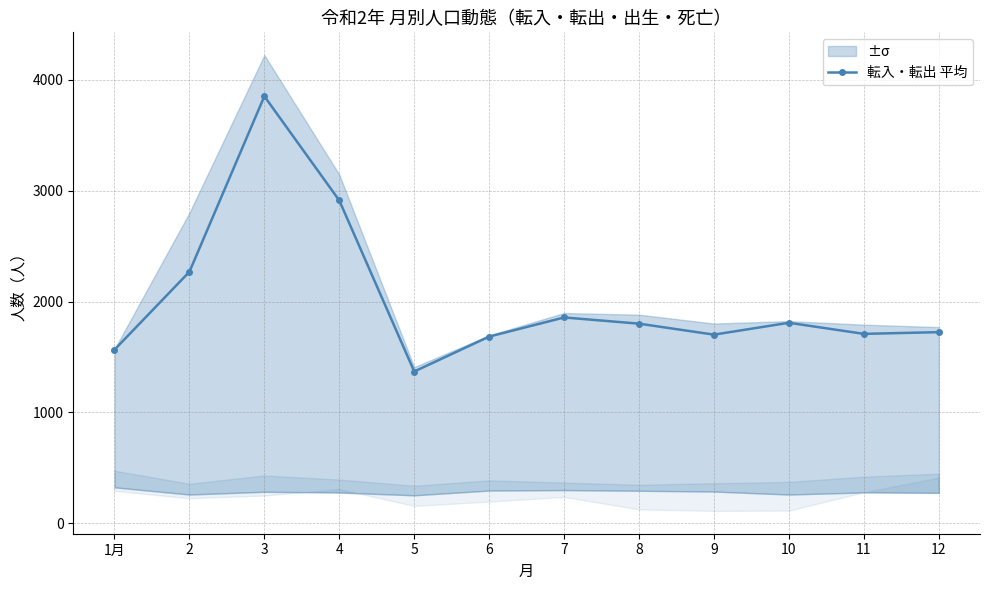

The chart shows a value of 759.6 at 6. True or false?

False